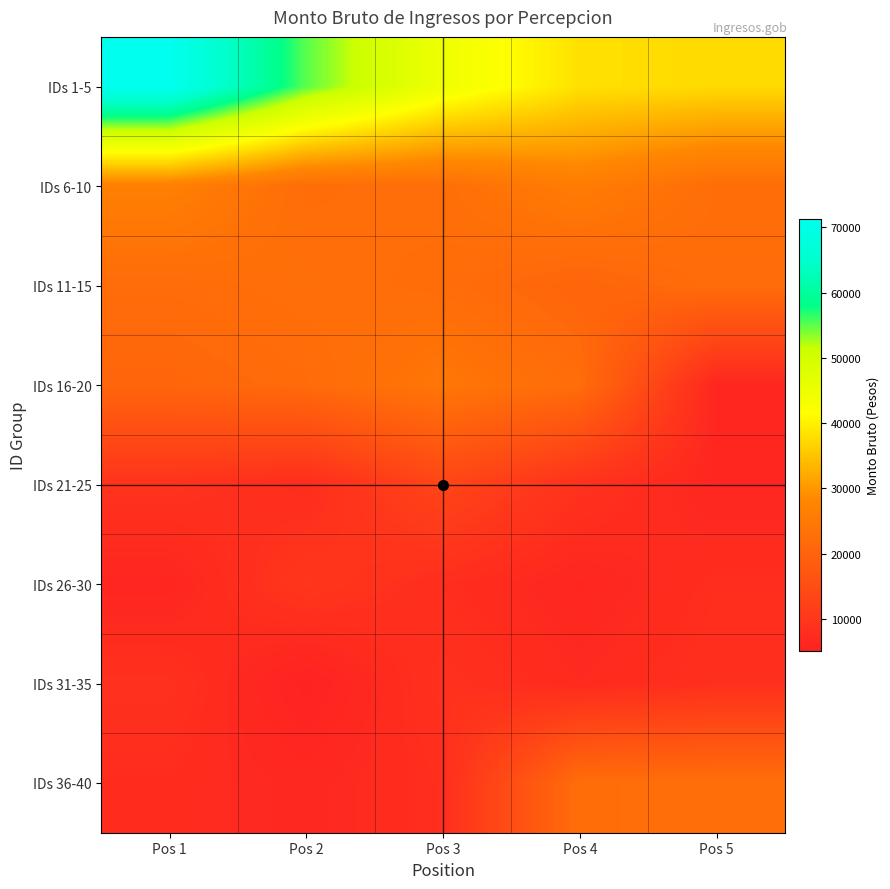

Reading left to right, extract all data points from this chart.

IDs 1-5: Pos 1=71295.5	Pos 2=55204.4	Pos 3=44460.7	Pos 4=38186.1	Pos 5=37478.5
IDs 6-10: Pos 1=26566.4	Pos 2=22355.1	Pos 3=22692.6	Pos 4=25802.8	Pos 5=22436.5
IDs 11-15: Pos 1=22077.1	Pos 2=22788.5	Pos 3=22260.7	Pos 4=20482.9	Pos 5=22126.8
IDs 16-20: Pos 1=20645.5	Pos 2=21862.6	Pos 3=24461.2	Pos 4=22265.2	Pos 5=6366.2
IDs 21-25: Pos 1=9093.4	Pos 2=7693.1	Pos 3=13321.4	Pos 4=8904.6	Pos 5=6360.4
IDs 26-30: Pos 1=6159.6	Pos 2=9982.3	Pos 3=7957.7	Pos 4=6327.0	Pos 5=7957.7
IDs 31-35: Pos 1=8732.5	Pos 2=5146.6	Pos 3=8787.0	Pos 4=7240.4	Pos 5=8336.6
IDs 36-40: Pos 1=7645.3	Pos 2=6733.4	Pos 3=8039.9	Pos 4=22355.1	Pos 5=22692.6